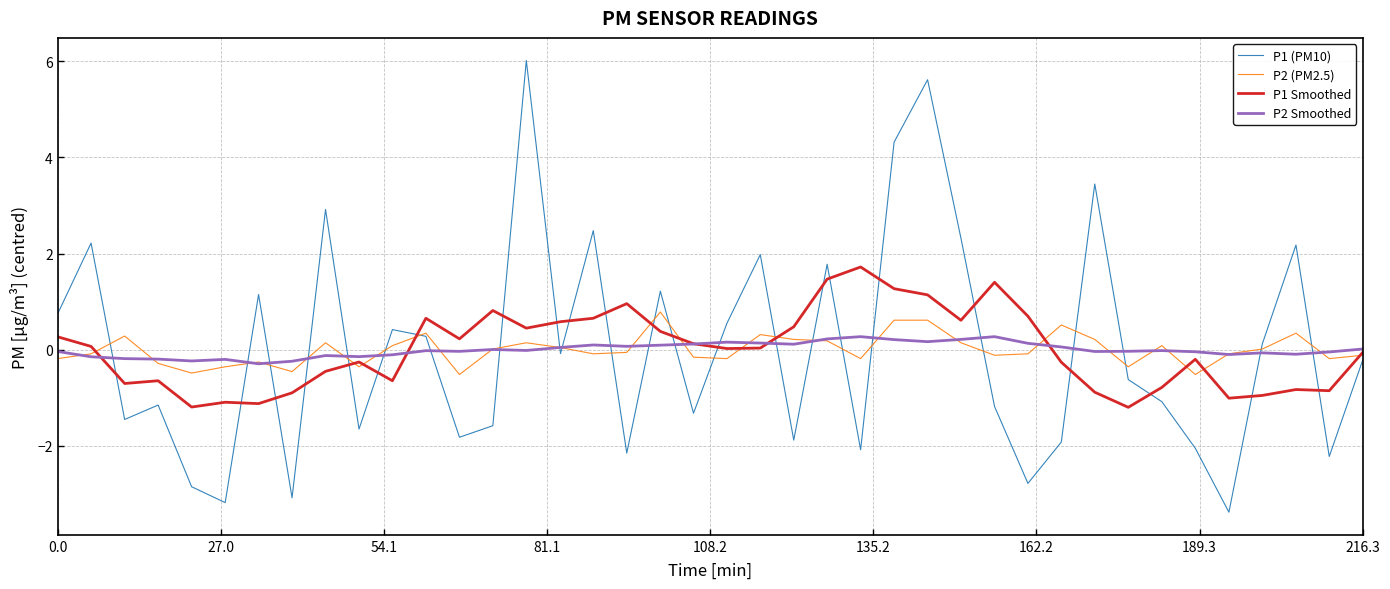

How many lines are shown in the chart?

4